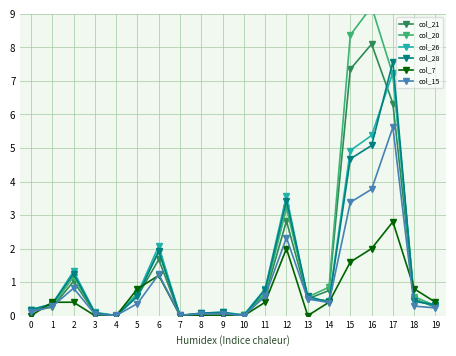

In col_26, how many points are higher than both neighbors (excluding endpoints)?

5